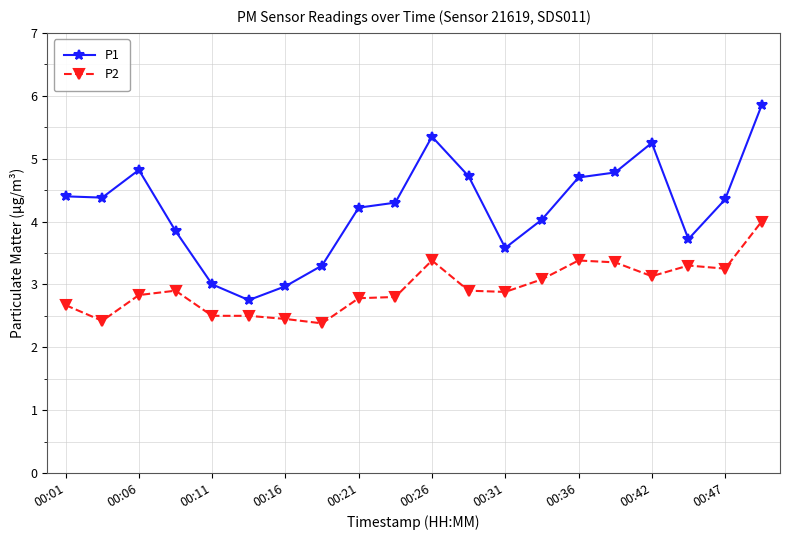

True or false: P2 has more than 2 interior local peaks.

True